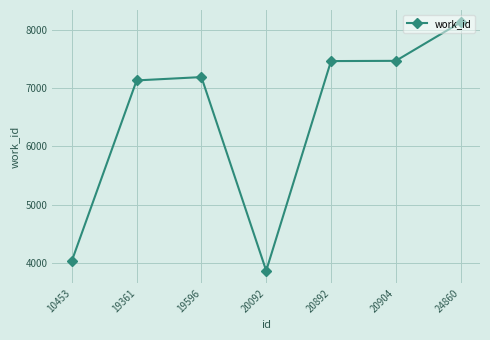

What is the ratio of the value at 19361 to the value at 20092?

1.8